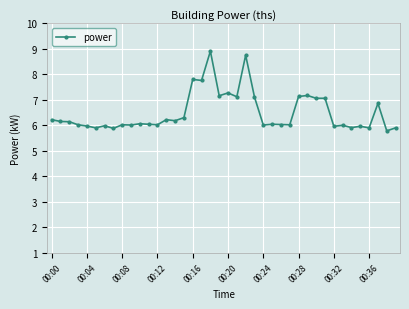

What is the value of the 22nd point from the left?

7.1